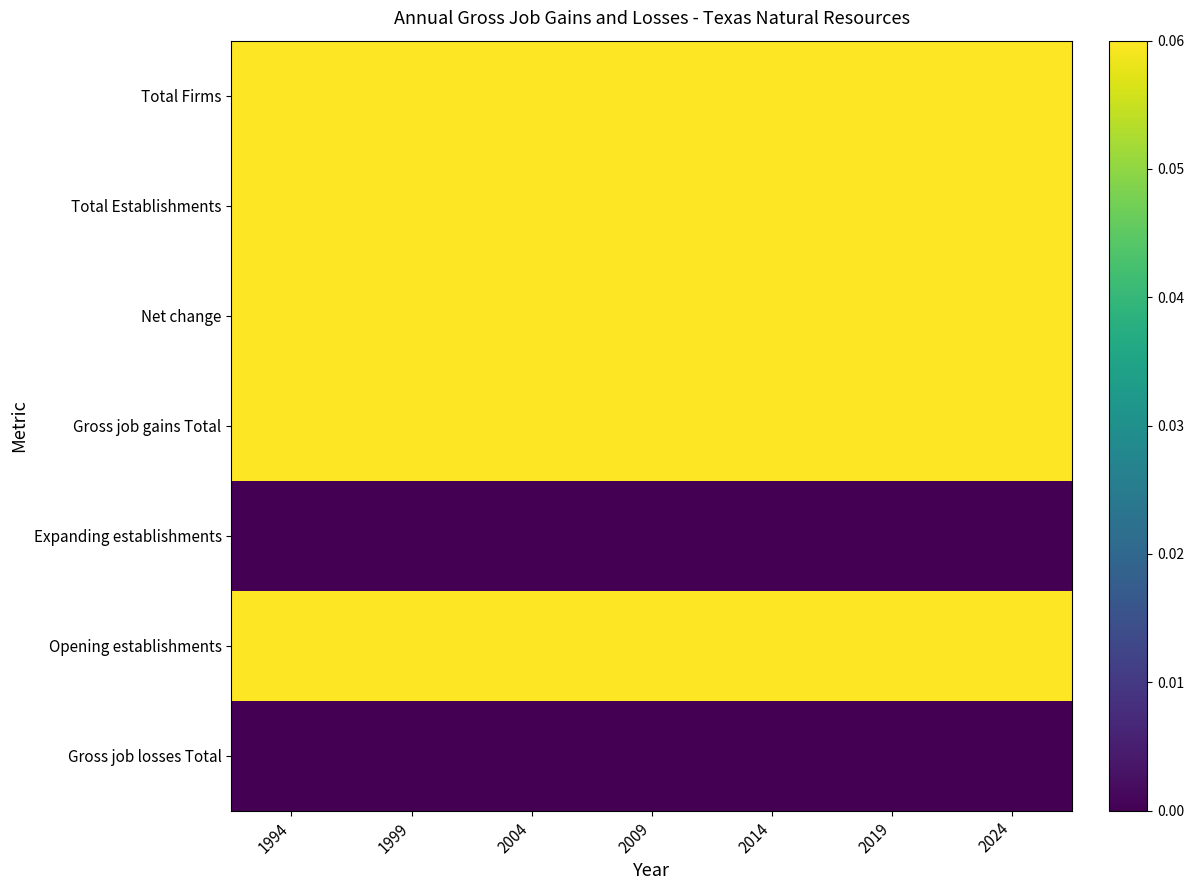

At which category is the sum across all series the highest?

1994